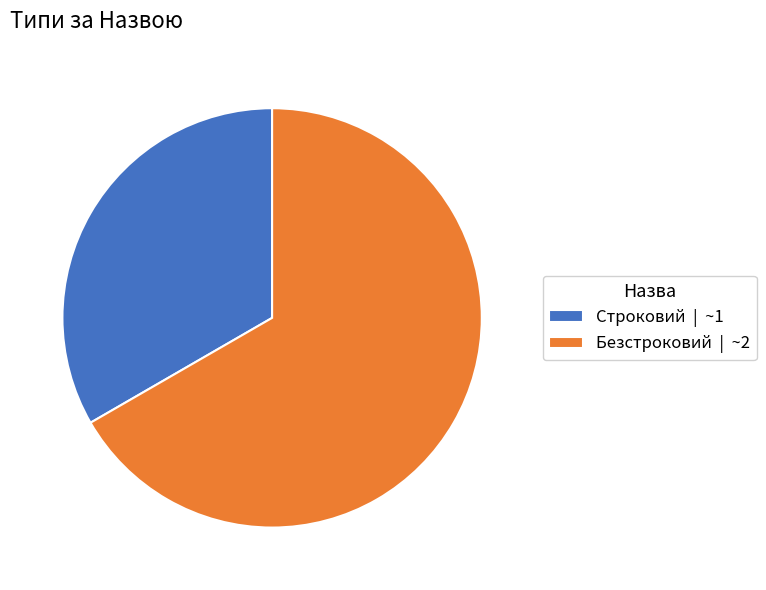

How many segments does this pie chart have?

2